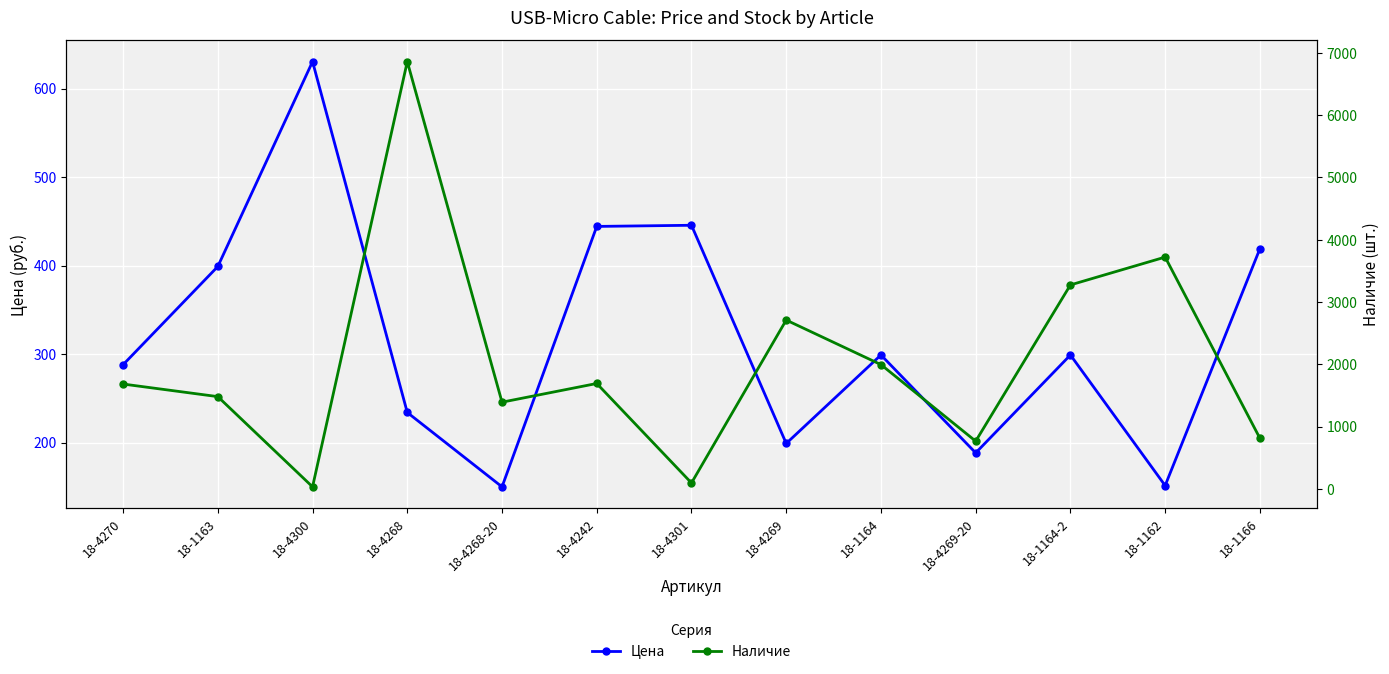

After their last crossing, which series has the higher values: Цена or Наличие?

Наличие